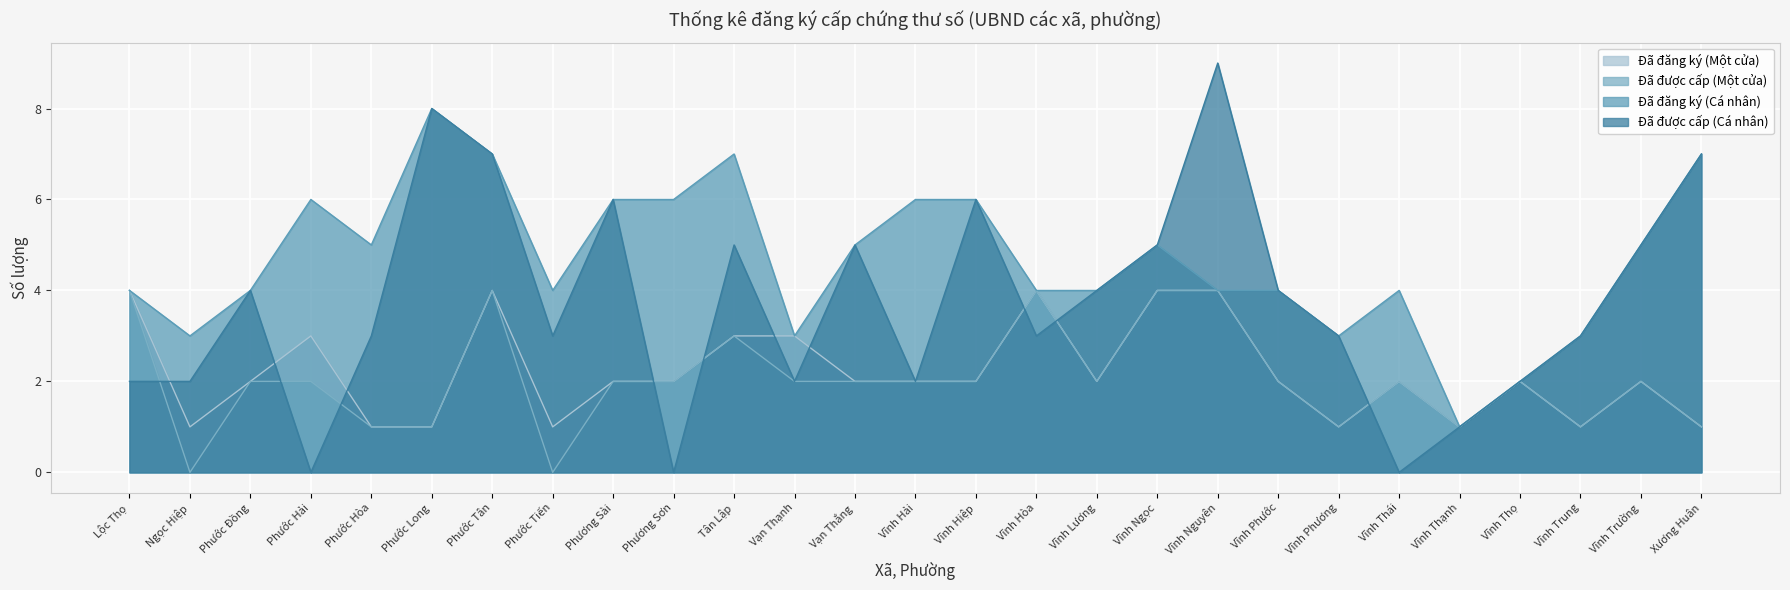

How many data points in Đã đăng ký (Một cửa) are above 2?

8